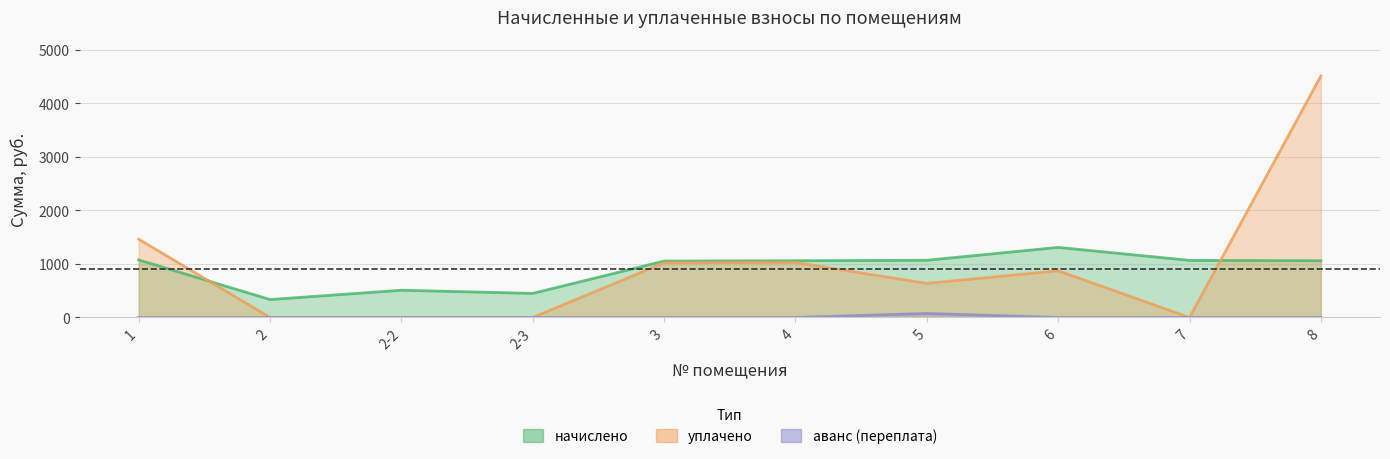

True or false: аванс (переплата) and начислено intersect in this chart.

False